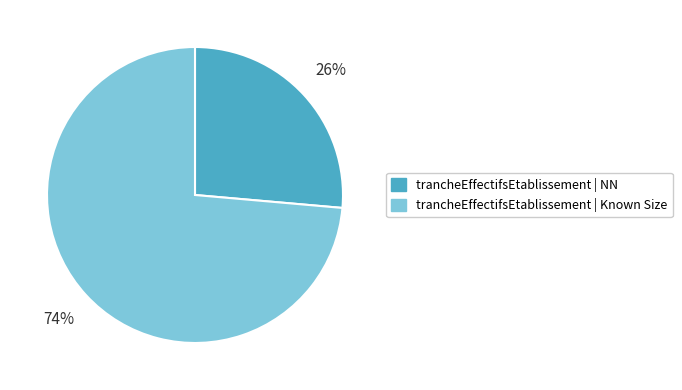

Is there any slice that represents more than half of the pie?

Yes